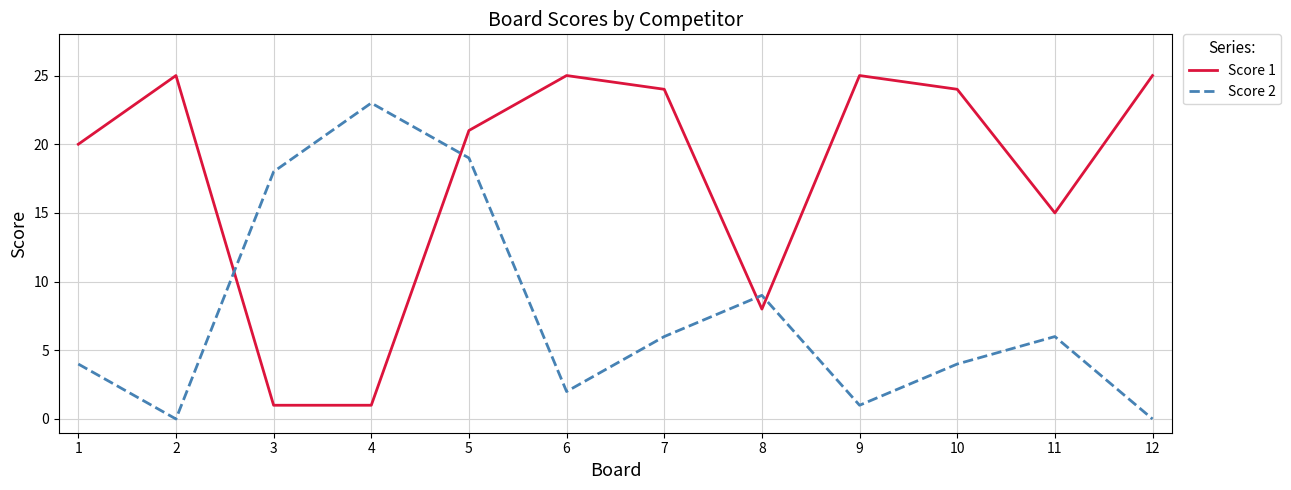

What is the total value across all series at 2?

25